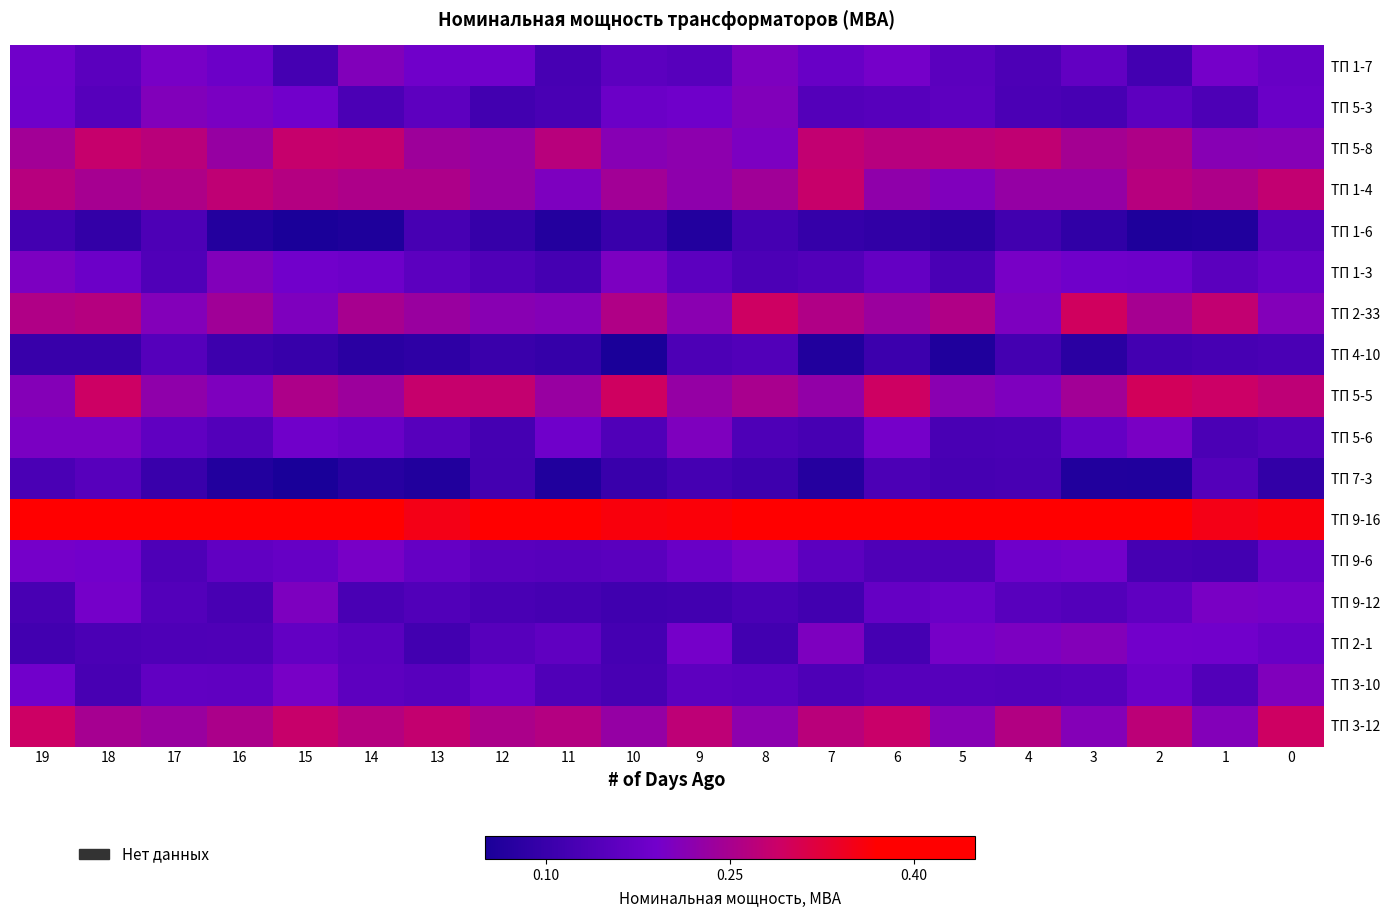

Rank the series by their maximum value, from lowest to highest.

row_7, row_4, row_10, row_12, row_13, row_9, row_15, row_5, row_1, row_0, row_14, row_2, row_3, row_16, row_6, row_8, row_11